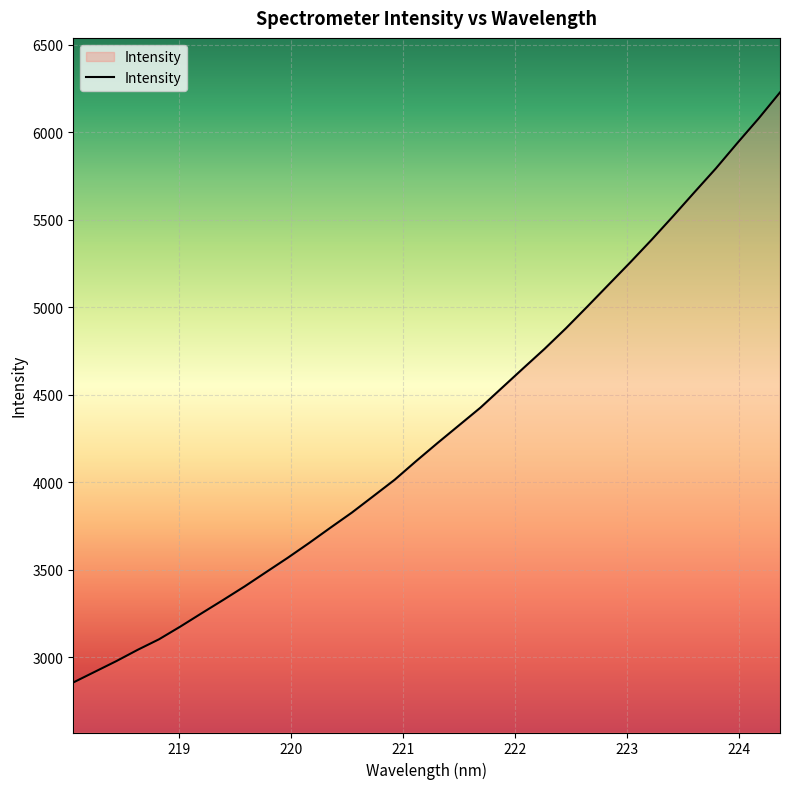

True or false: there are more than 2 points higher than both neighbors.

False